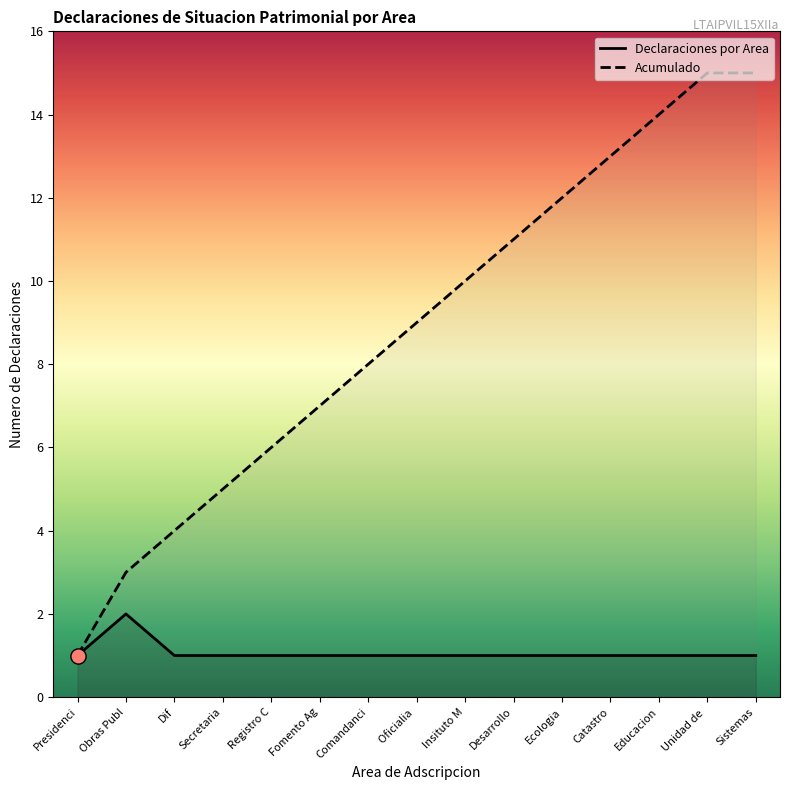

What are all the series names shown in the legend?

Declaraciones por Area, Acumulado